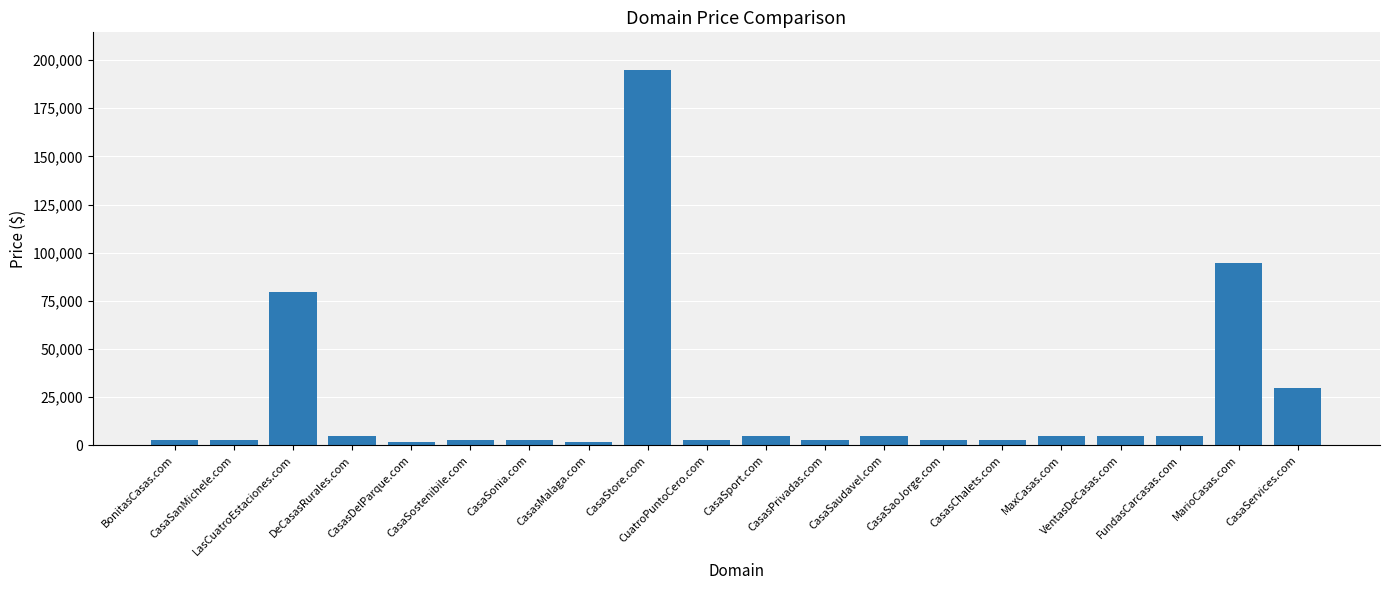

Reading right to left, what are all the values shown in this chart?

CasaServices.com=29888	MarioCasas.com=94888	FundasCarcasas.com=4888	VentasDeCasas.com=4888	MaxCasas.com=4888	CasasChalets.com=2888	CasaSaoJorge.com=2888	CasaSaudavel.com=4888	CasasPrivadas.com=2888	CasaSport.com=4888	CuatroPuntoCero.com=2888	CasaStore.com=194888	CasasMalaga.com=1888	CasaSonia.com=2888	CasaSostenibile.com=2888	CasasDelParque.com=1888	DeCasasRurales.com=4888	LasCuatroEstaciones.com=79888	CasaSanMichele.com=2888	BonitasCasas.com=2888